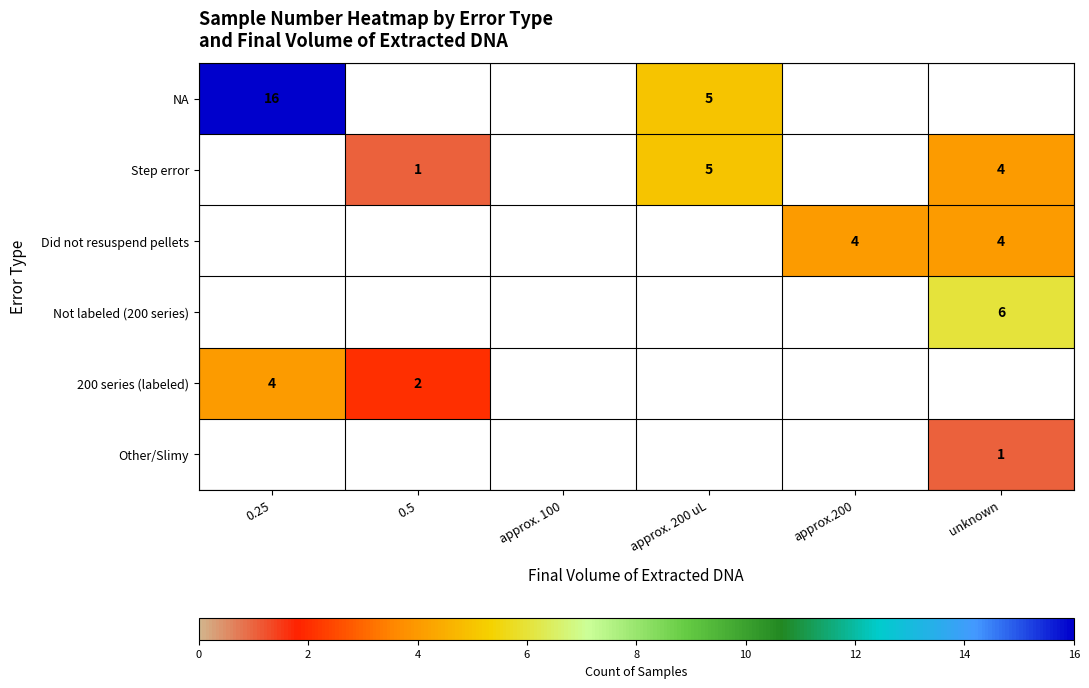

The value of 200 series (labeled) at 0.25 is 6. True or false?

False